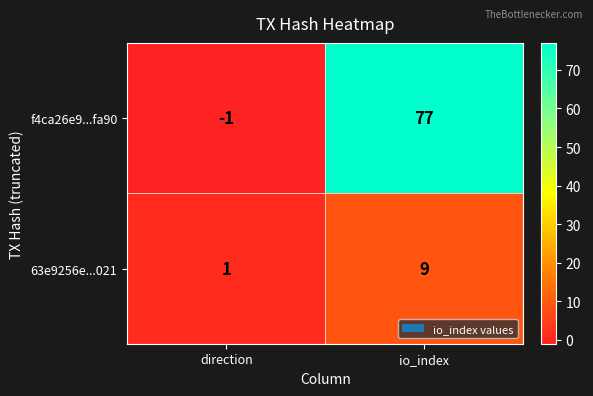

What is the difference between the highest and lowest values at io_index?

68